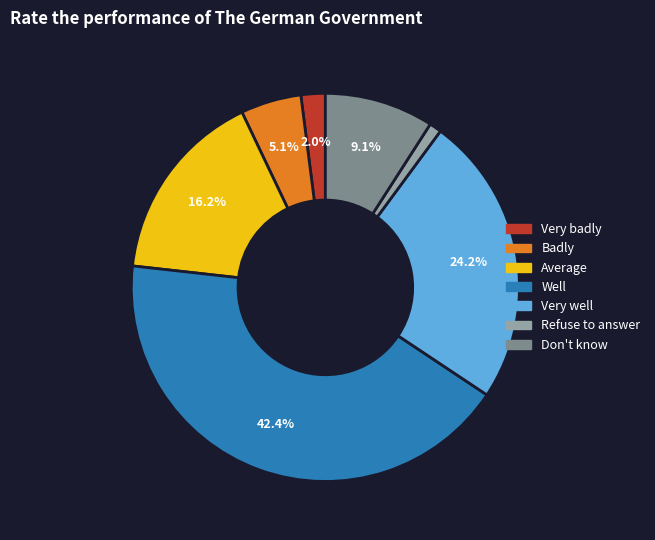

How many segments does this pie chart have?

7